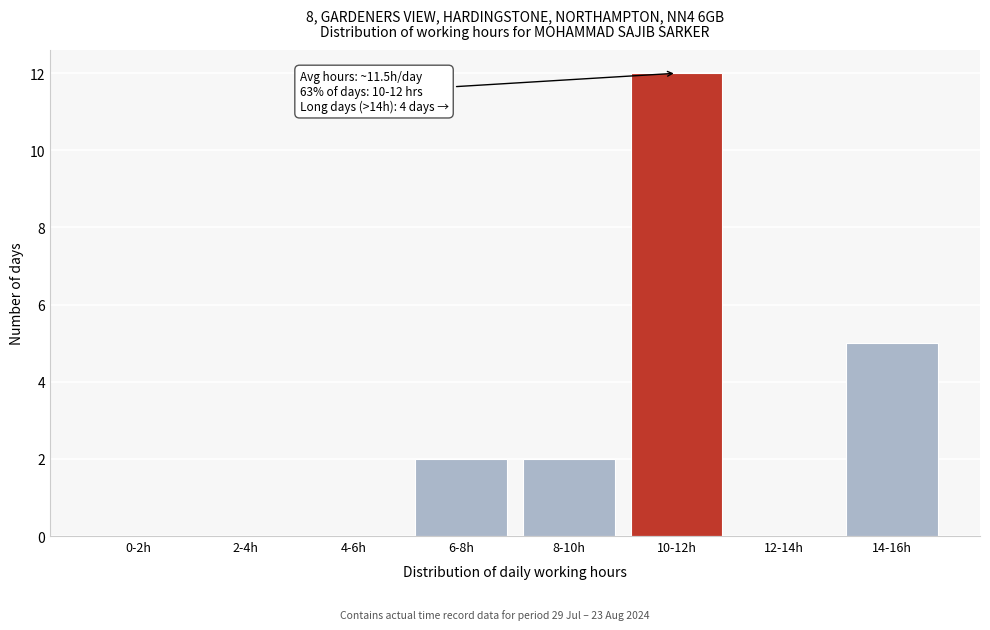

Reading left to right, transcribe all the data shown in this chart.

0-2h=0	2-4h=0	4-6h=0	6-8h=2	8-10h=2	10-12h=12	12-14h=0	14-16h=5